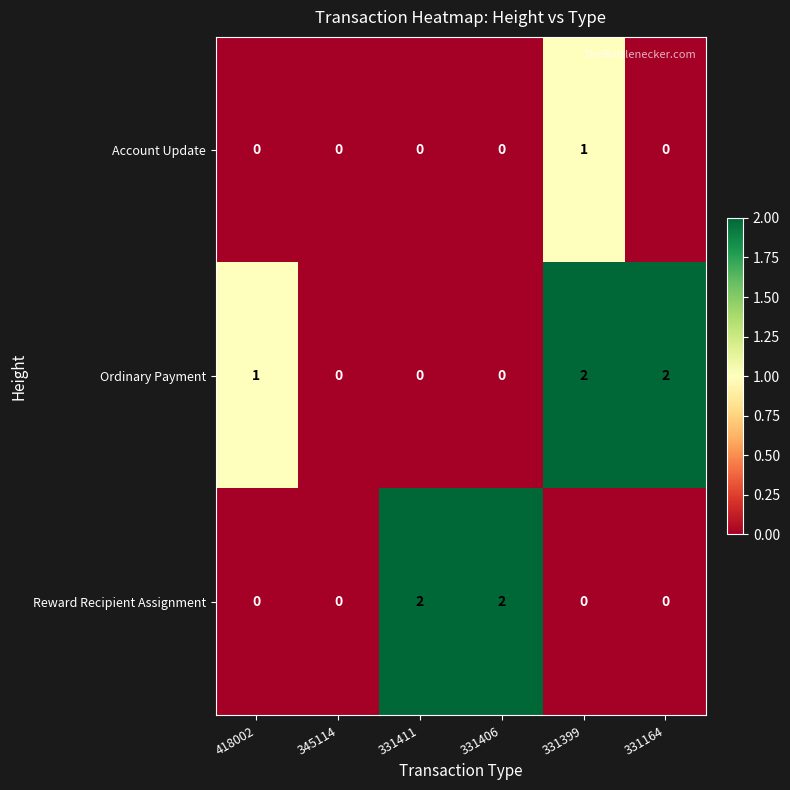

How many distinct data groups are displayed?

3